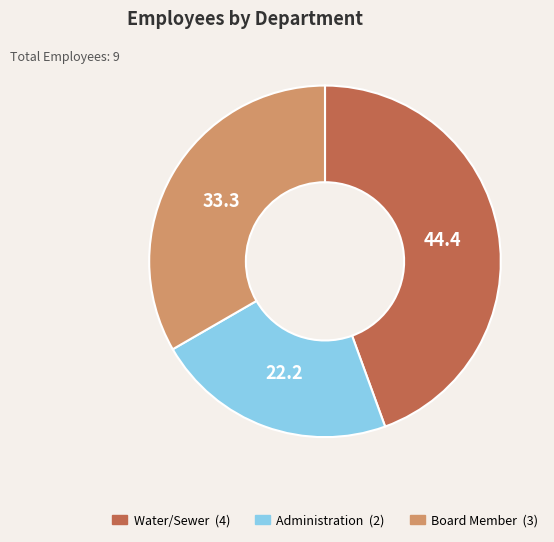

True or false: Water/Sewer accounts for 44% of the total.

True